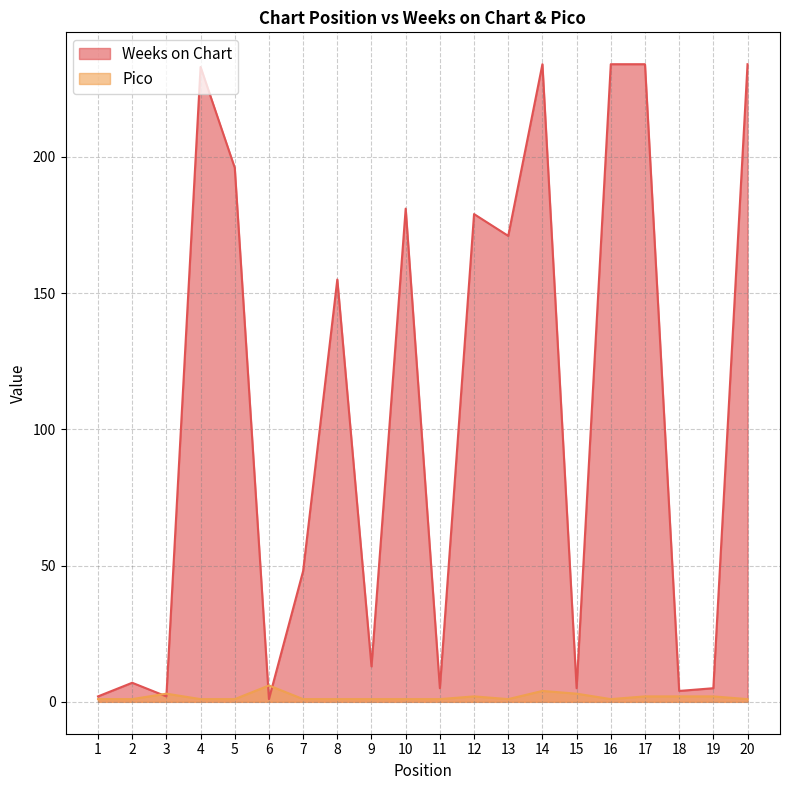

Count the number of categories in the chart.

20